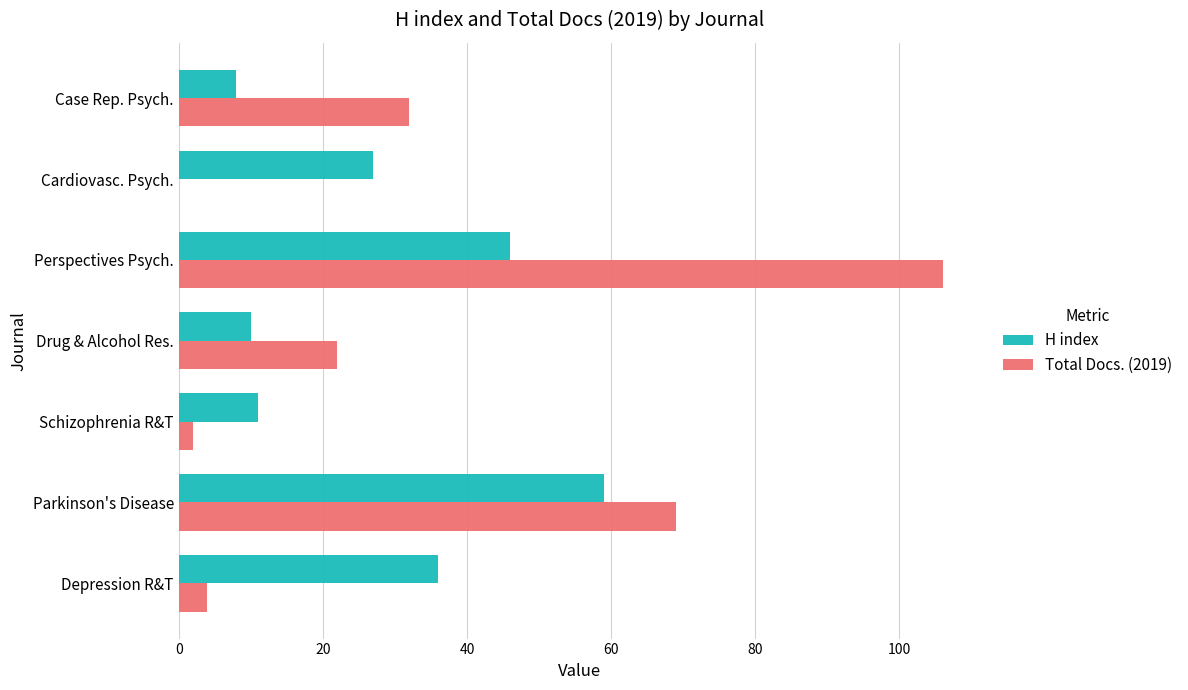

The H index series shows 36 at Depression R&T. True or false?

True